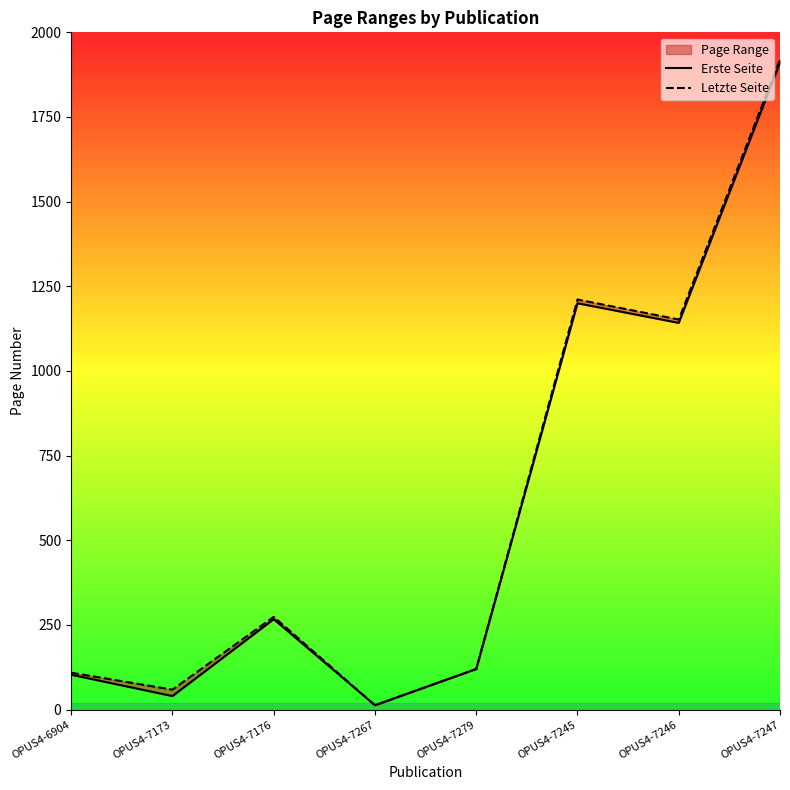

What is the total value across all series at OPUS4-7245?

2411